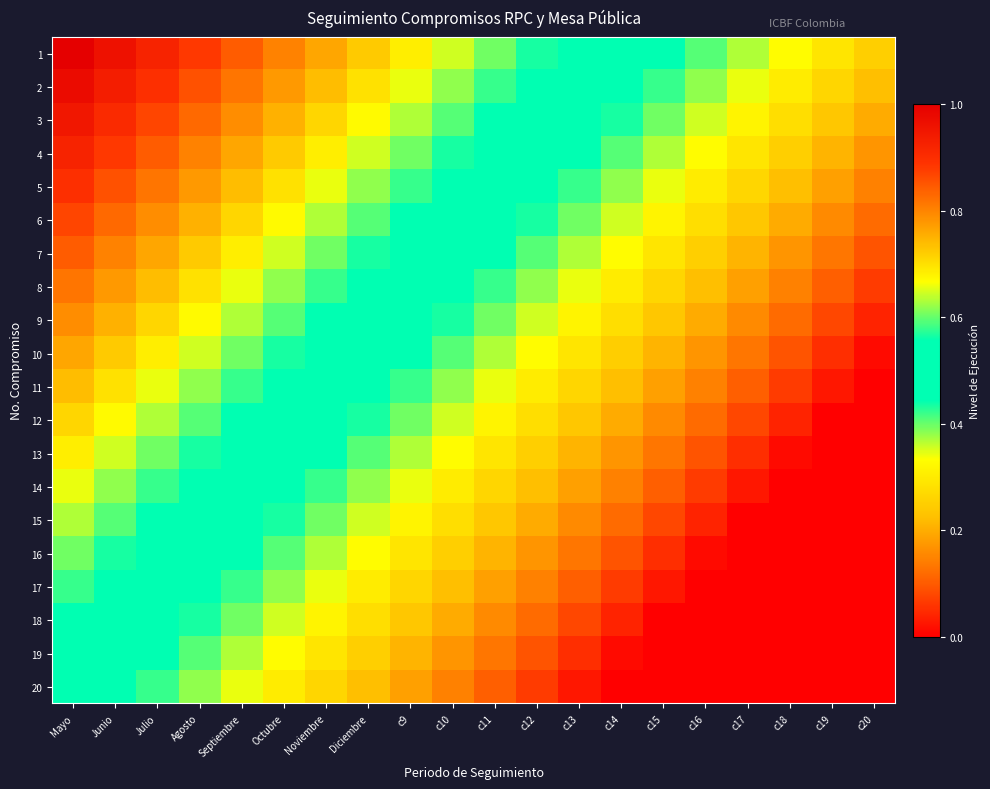

Reading left to right, list all the values displayed in this chart.

1: Mayo=1.0	Junio=1.0	Julio=0.9	Agosto=0.9	Septiembre=0.8	Octubre=0.8	Noviembre=0.8	Diciembre=0.7	c9=0.7	c10=0.6	c11=0.6	c12=0.6	c13=0.5	c14=0.5	c15=0.4	c16=0.4	c17=0.4	c18=0.3	c19=0.3	c20=0.2
2: Mayo=1.0	Junio=0.9	Julio=0.9	Agosto=0.9	Septiembre=0.8	Octubre=0.8	Noviembre=0.7	Diciembre=0.7	c9=0.7	c10=0.6	c11=0.6	c12=0.5	c13=0.5	c14=0.5	c15=0.4	c16=0.4	c17=0.3	c18=0.3	c19=0.3	c20=0.2
3: Mayo=0.9	Junio=0.9	Julio=0.9	Agosto=0.8	Septiembre=0.8	Octubre=0.8	Noviembre=0.7	Diciembre=0.7	c9=0.6	c10=0.6	c11=0.6	c12=0.5	c13=0.5	c14=0.4	c15=0.4	c16=0.4	c17=0.3	c18=0.3	c19=0.2	c20=0.2
4: Mayo=0.9	Junio=0.9	Julio=0.8	Agosto=0.8	Septiembre=0.8	Octubre=0.7	Noviembre=0.7	Diciembre=0.6	c9=0.6	c10=0.6	c11=0.5	c12=0.5	c13=0.4	c14=0.4	c15=0.4	c16=0.3	c17=0.3	c18=0.2	c19=0.2	c20=0.2
5: Mayo=0.9	Junio=0.9	Julio=0.8	Agosto=0.8	Septiembre=0.7	Octubre=0.7	Noviembre=0.7	Diciembre=0.6	c9=0.6	c10=0.5	c11=0.5	c12=0.5	c13=0.4	c14=0.4	c15=0.3	c16=0.3	c17=0.3	c18=0.2	c19=0.2	c20=0.1
6: Mayo=0.9	Junio=0.8	Julio=0.8	Agosto=0.8	Septiembre=0.7	Octubre=0.7	Noviembre=0.6	Diciembre=0.6	c9=0.6	c10=0.5	c11=0.5	c12=0.4	c13=0.4	c14=0.4	c15=0.3	c16=0.3	c17=0.2	c18=0.2	c19=0.2	c20=0.1
7: Mayo=0.8	Junio=0.8	Julio=0.8	Agosto=0.7	Septiembre=0.7	Octubre=0.6	Noviembre=0.6	Diciembre=0.6	c9=0.5	c10=0.5	c11=0.4	c12=0.4	c13=0.4	c14=0.3	c15=0.3	c16=0.3	c17=0.2	c18=0.2	c19=0.1	c20=0.1
8: Mayo=0.8	Junio=0.8	Julio=0.7	Agosto=0.7	Septiembre=0.7	Octubre=0.6	Noviembre=0.6	Diciembre=0.5	c9=0.5	c10=0.5	c11=0.4	c12=0.4	c13=0.3	c14=0.3	c15=0.3	c16=0.2	c17=0.2	c18=0.1	c19=0.1	c20=0.1
9: Mayo=0.8	Junio=0.8	Julio=0.7	Agosto=0.7	Septiembre=0.6	Octubre=0.6	Noviembre=0.6	Diciembre=0.5	c9=0.5	c10=0.4	c11=0.4	c12=0.4	c13=0.3	c14=0.3	c15=0.2	c16=0.2	c17=0.2	c18=0.1	c19=0.1	c20=0.0
10: Mayo=0.8	Junio=0.7	Julio=0.7	Agosto=0.6	Septiembre=0.6	Octubre=0.6	Noviembre=0.5	Diciembre=0.5	c9=0.4	c10=0.4	c11=0.4	c12=0.3	c13=0.3	c14=0.2	c15=0.2	c16=0.2	c17=0.1	c18=0.1	c19=0.1	c20=0.0
11: Mayo=0.7	Junio=0.7	Julio=0.7	Agosto=0.6	Septiembre=0.6	Octubre=0.5	Noviembre=0.5	Diciembre=0.5	c9=0.4	c10=0.4	c11=0.3	c12=0.3	c13=0.3	c14=0.2	c15=0.2	c16=0.1	c17=0.1	c18=0.1	c19=0.0	c20=0.0
12: Mayo=0.7	Junio=0.7	Julio=0.6	Agosto=0.6	Septiembre=0.6	Octubre=0.5	Noviembre=0.5	Diciembre=0.4	c9=0.4	c10=0.4	c11=0.3	c12=0.3	c13=0.2	c14=0.2	c15=0.2	c16=0.1	c17=0.1	c18=0.0	c19=0.0	c20=0.0
13: Mayo=0.7	Junio=0.6	Julio=0.6	Agosto=0.6	Septiembre=0.5	Octubre=0.5	Noviembre=0.4	Diciembre=0.4	c9=0.4	c10=0.3	c11=0.3	c12=0.2	c13=0.2	c14=0.2	c15=0.1	c16=0.1	c17=0.1	c18=0.0	c19=0.0	c20=0.0
14: Mayo=0.7	Junio=0.6	Julio=0.6	Agosto=0.5	Septiembre=0.5	Octubre=0.5	Noviembre=0.4	Diciembre=0.4	c9=0.3	c10=0.3	c11=0.3	c12=0.2	c13=0.2	c14=0.1	c15=0.1	c16=0.1	c17=0.0	c18=0.0	c19=0.0	c20=0.0
15: Mayo=0.6	Junio=0.6	Julio=0.6	Agosto=0.5	Septiembre=0.5	Octubre=0.4	Noviembre=0.4	Diciembre=0.4	c9=0.3	c10=0.3	c11=0.2	c12=0.2	c13=0.2	c14=0.1	c15=0.1	c16=0.0	c17=0.0	c18=0.0	c19=0.0	c20=0.0
16: Mayo=0.6	Junio=0.6	Julio=0.5	Agosto=0.5	Septiembre=0.4	Octubre=0.4	Noviembre=0.4	Diciembre=0.3	c9=0.3	c10=0.2	c11=0.2	c12=0.2	c13=0.1	c14=0.1	c15=0.1	c16=0.0	c17=0.0	c18=0.0	c19=0.0	c20=0.0
17: Mayo=0.6	Junio=0.5	Julio=0.5	Agosto=0.5	Septiembre=0.4	Octubre=0.4	Noviembre=0.3	Diciembre=0.3	c9=0.3	c10=0.2	c11=0.2	c12=0.1	c13=0.1	c14=0.1	c15=0.0	c16=0.0	c17=0.0	c18=0.0	c19=0.0	c20=0.0
18: Mayo=0.6	Junio=0.5	Julio=0.5	Agosto=0.4	Septiembre=0.4	Octubre=0.4	Noviembre=0.3	Diciembre=0.3	c9=0.2	c10=0.2	c11=0.2	c12=0.1	c13=0.1	c14=0.0	c15=0.0	c16=0.0	c17=0.0	c18=0.0	c19=0.0	c20=0.0
19: Mayo=0.5	Junio=0.5	Julio=0.4	Agosto=0.4	Septiembre=0.4	Octubre=0.3	Noviembre=0.3	Diciembre=0.2	c9=0.2	c10=0.2	c11=0.1	c12=0.1	c13=0.1	c14=0.0	c15=0.0	c16=0.0	c17=0.0	c18=0.0	c19=0.0	c20=0.0
20: Mayo=0.5	Junio=0.5	Julio=0.4	Agosto=0.4	Septiembre=0.3	Octubre=0.3	Noviembre=0.3	Diciembre=0.2	c9=0.2	c10=0.1	c11=0.1	c12=0.1	c13=0.0	c14=0.0	c15=0.0	c16=0.0	c17=0.0	c18=0.0	c19=0.0	c20=0.0